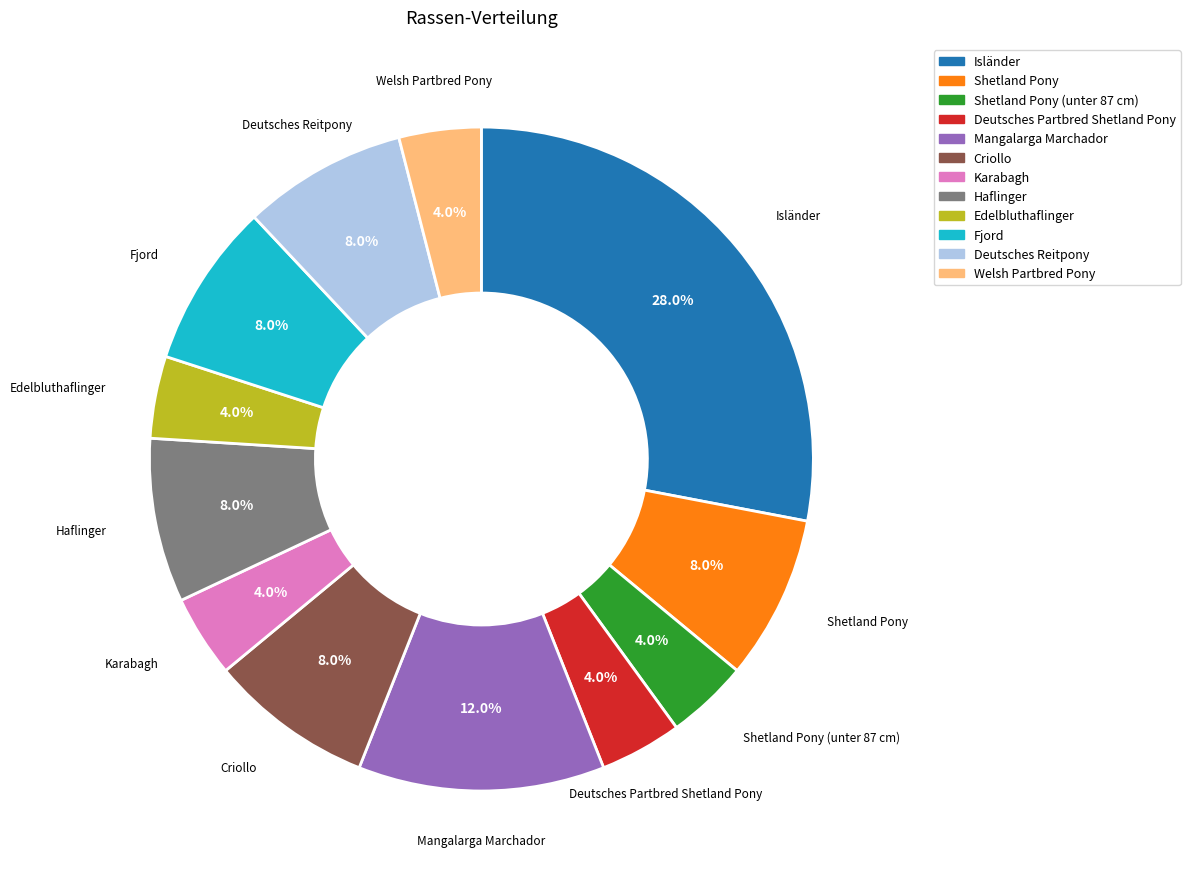

Does any single category account for the majority?

No